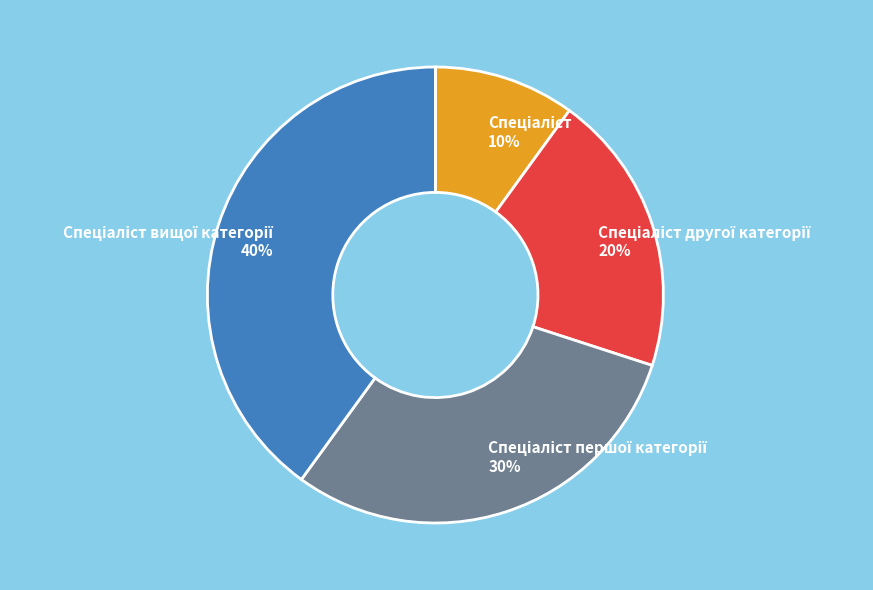

How many segments does this pie chart have?

4